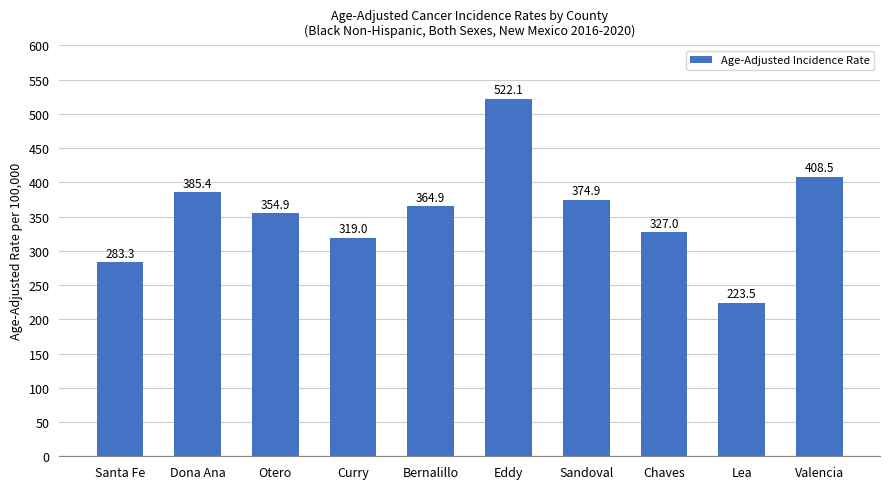

What is the label of the 9th bar from the right?

Dona Ana